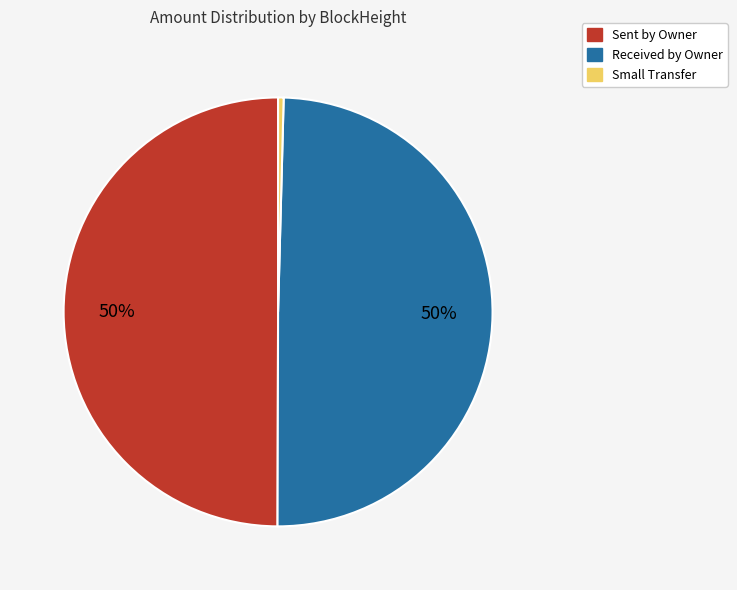

To the nearest percent, what is the combined percentage of Small Transfer and Sent by Owner?

50%